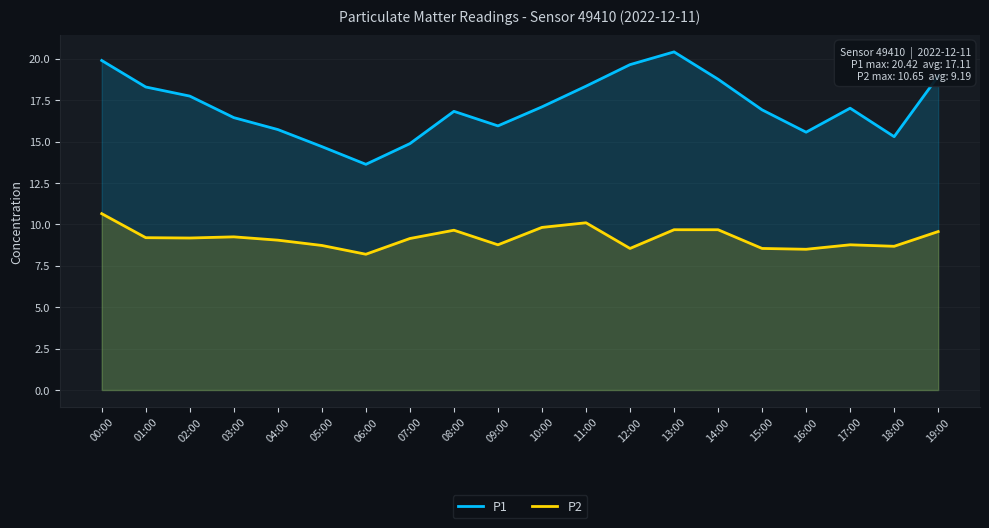

What is the average value of the P1 series?

17.1